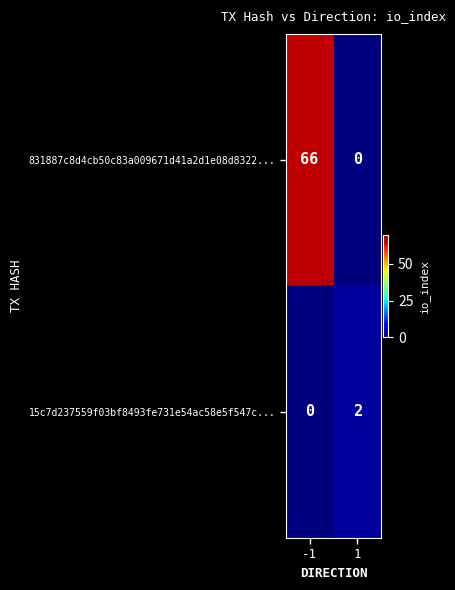

Reading right to left, transcribe all the data shown in this chart.

831887c8d4cb50c83a009671d41a2d1e08d8322...: 0	66
15c7d237559f03bf8493fe731e54ac58e5f547c...: 2	0